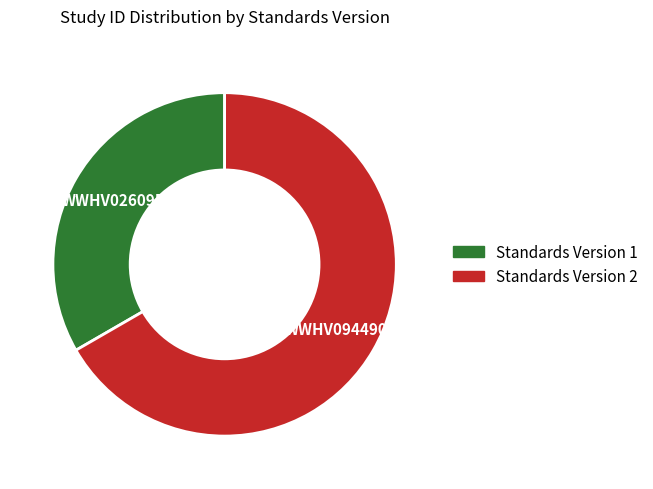

Is there any slice that represents more than half of the pie?

Yes